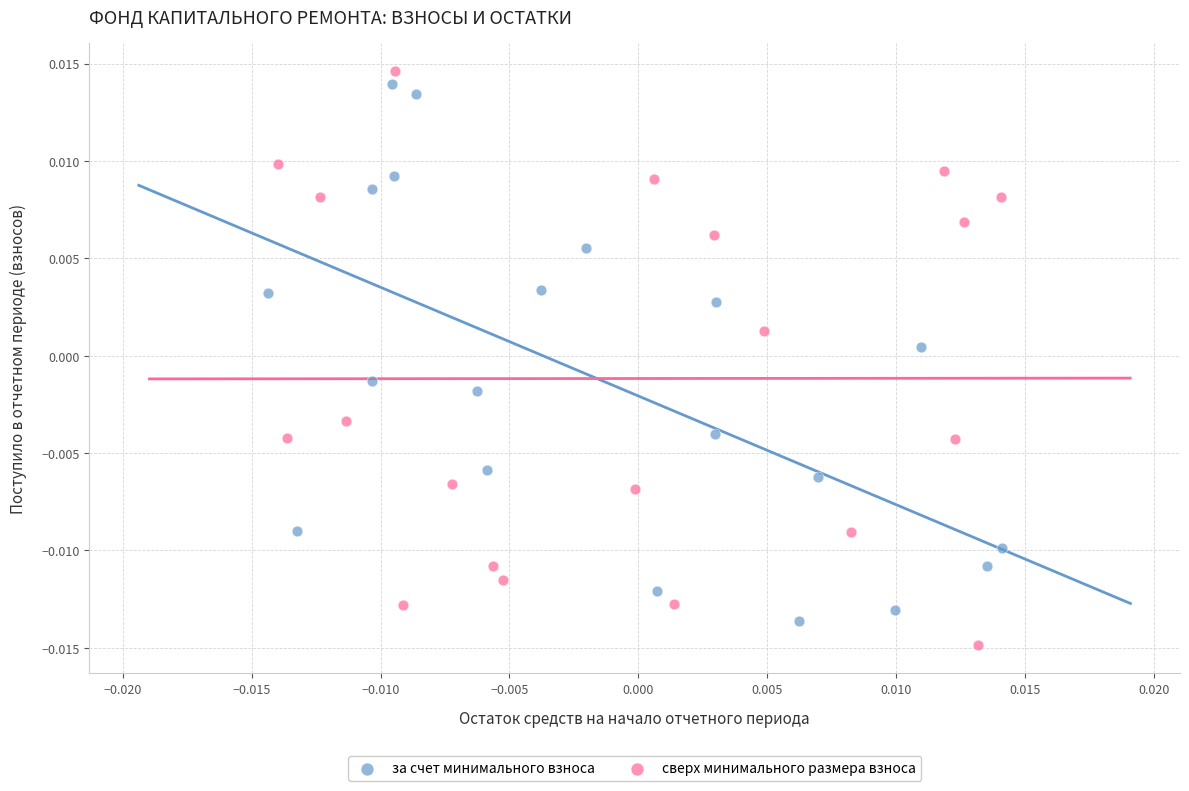

What are all the series names shown in the legend?

за счет минимального взноса, сверх минимального размера взноса